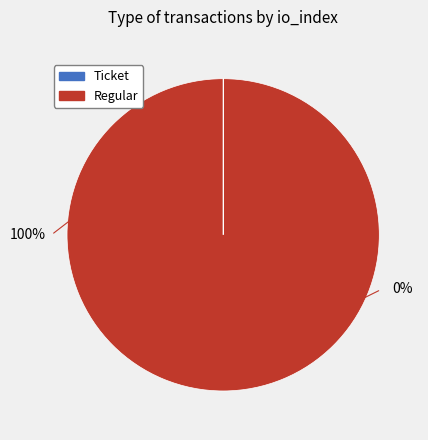

True or false: Regular accounts for 99% of the total.

False